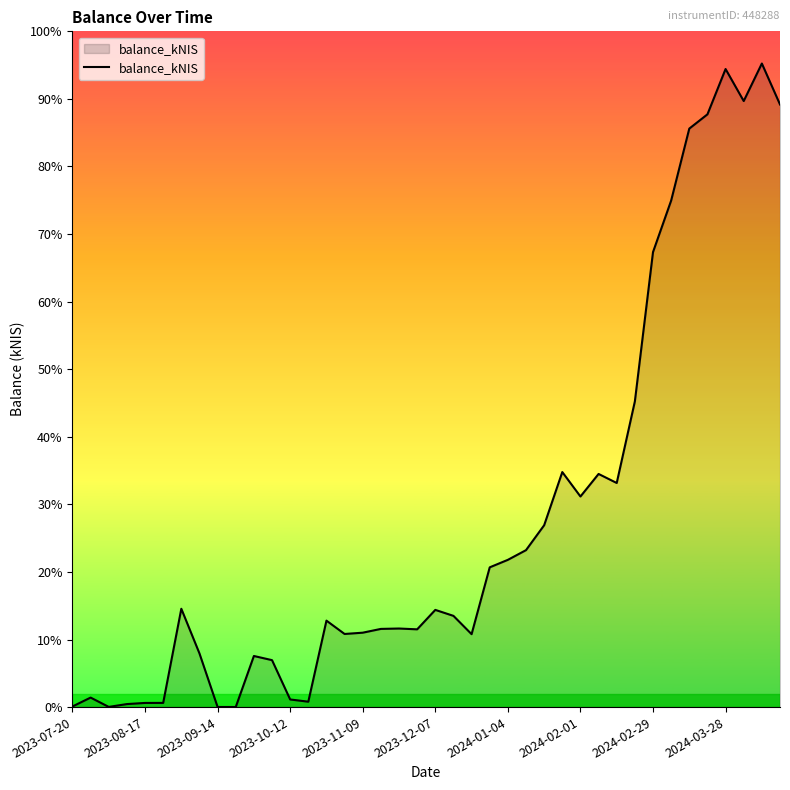

What is the difference between the maximum and minimum values?

17819.5